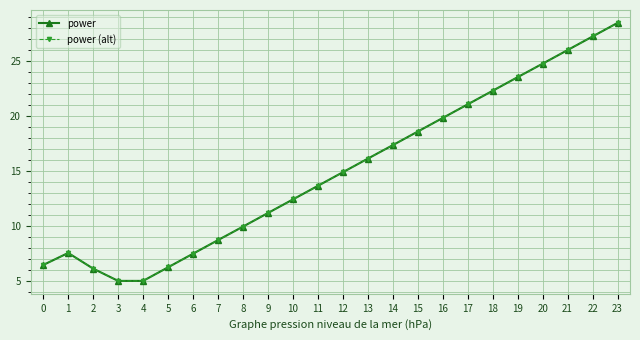

What is the value of the power (alt) point at the 2nd from the left?

7.5